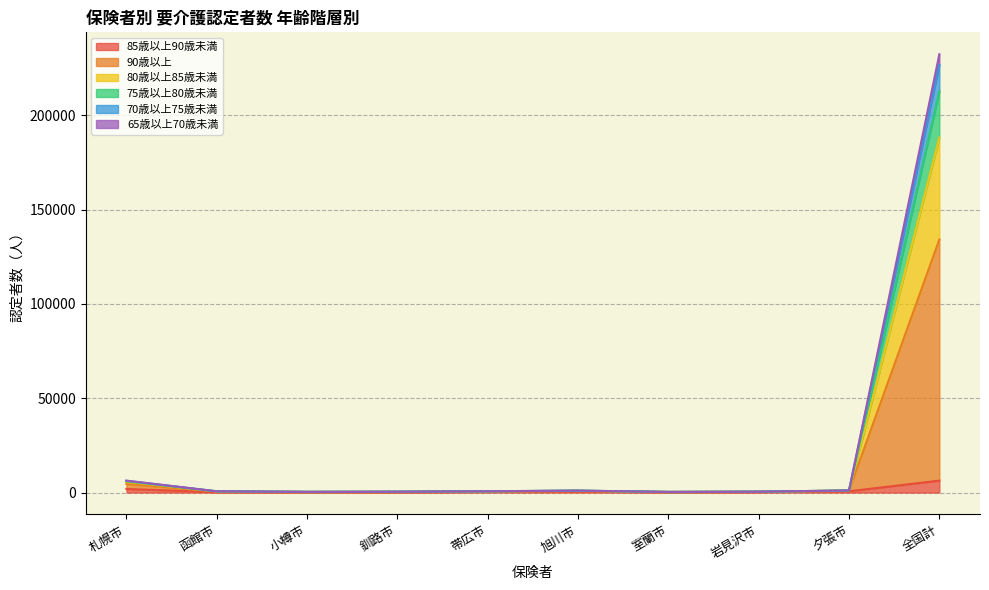

Does the chart have visible grid lines?

Yes